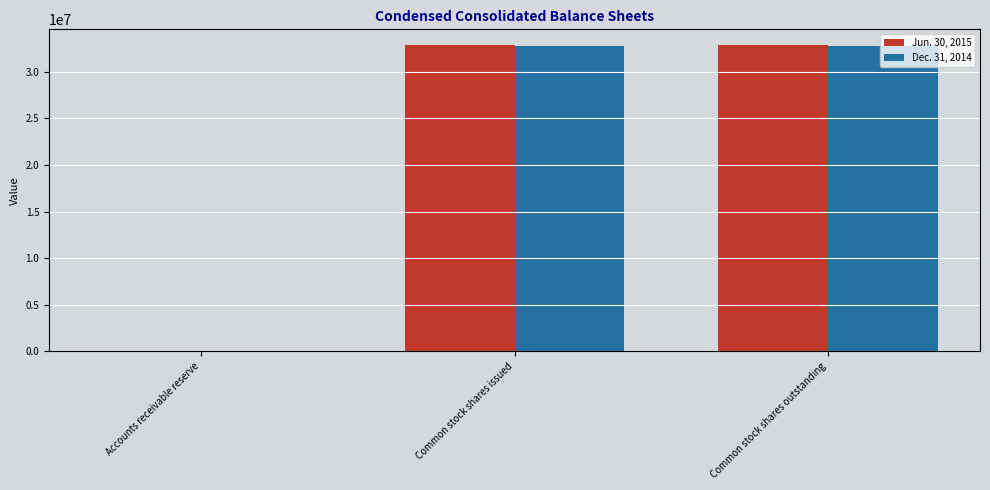

What is the maximum value shown in the chart?

32902987